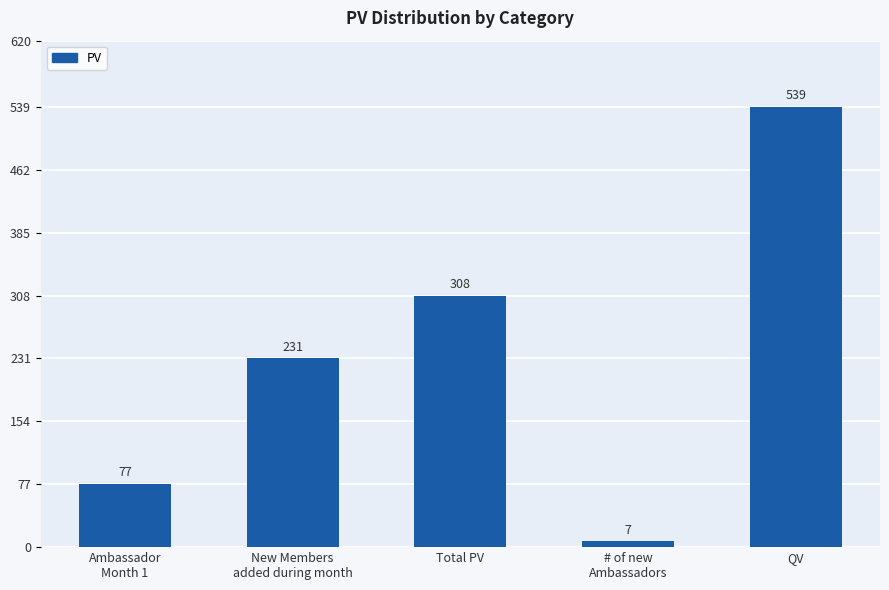

Rank the categories by value from lowest to highest.

# of new
Ambassadors, Ambassador
Month 1, New Members
added during month, Total PV, QV